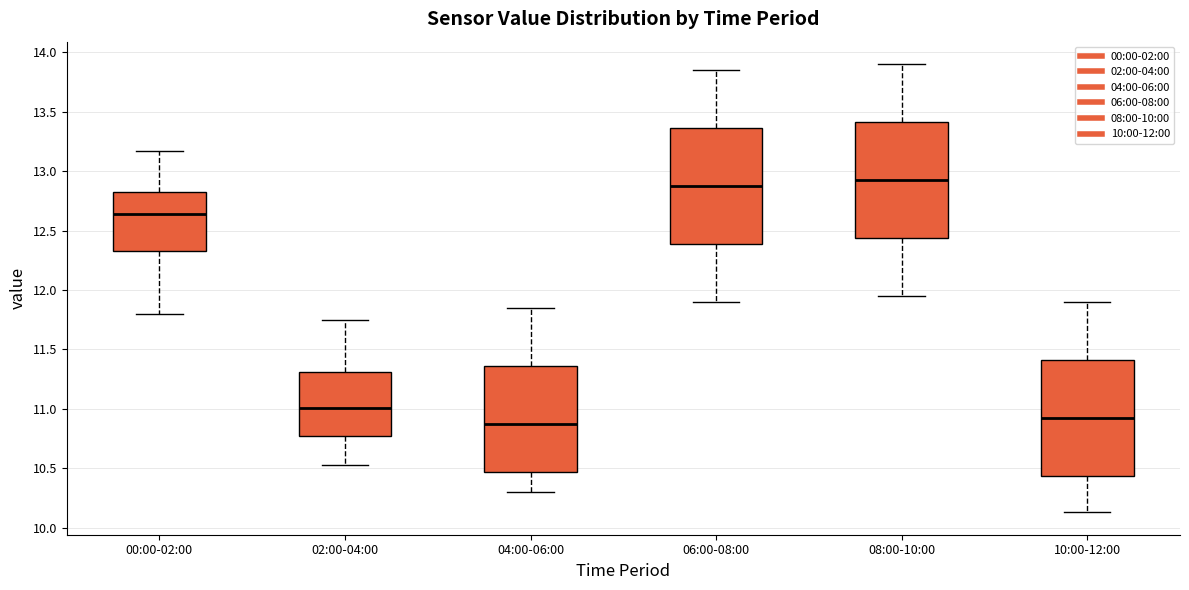

Reading left to right, read every box against the y-axis: the position of its median line, the range the box covers, and the ends of its whiskers. The values are not printed on the chart, so give them approximately, as read against the axis.

00:00-02:00: median 12.65, box 12.35 to 12.85, whiskers 11.80 to 13.15
02:00-04:00: median 11.00, box 10.75 to 11.30, whiskers 10.55 to 11.75
04:00-06:00: median 10.90, box 10.45 to 11.35, whiskers 10.30 to 11.85
06:00-08:00: median 12.90, box 12.40 to 13.35, whiskers 11.90 to 13.85
08:00-10:00: median 12.95, box 12.45 to 13.40, whiskers 11.95 to 13.90
10:00-12:00: median 10.95, box 10.45 to 11.40, whiskers 10.15 to 11.90